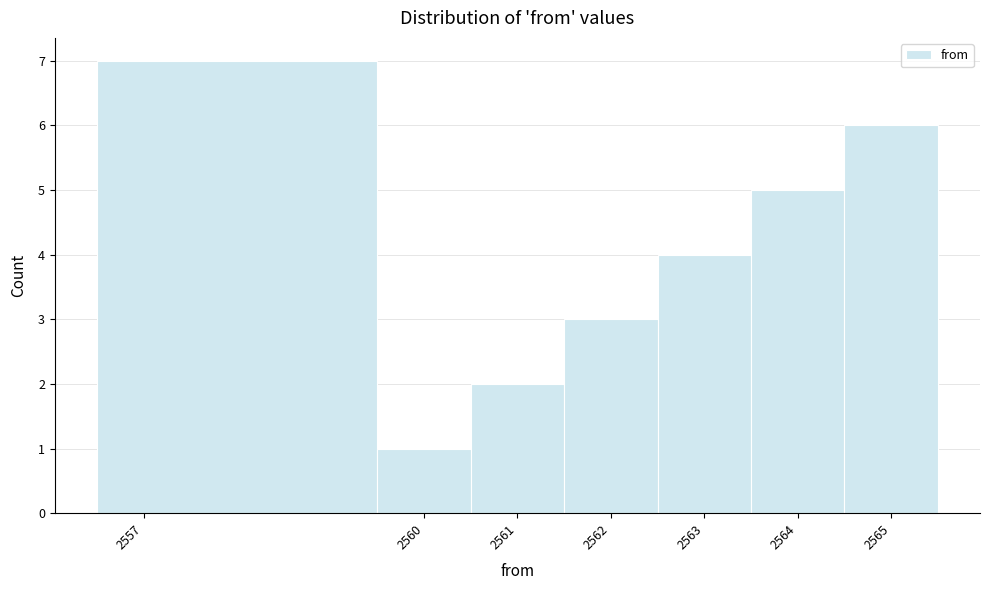

Reading left to right, list every bar in this chart as the range it spans on the x-axis followed by its height. The values are not printed on the chart, so give them approximately, as read against the axis.

2556.5 to 2559.5: 7
2559.5 to 2560.5: 1
2560.5 to 2561.5: 2
2561.5 to 2562.5: 3
2562.5 to 2563.5: 4
2563.5 to 2564.5: 5
2564.5 to 2565.5: 6